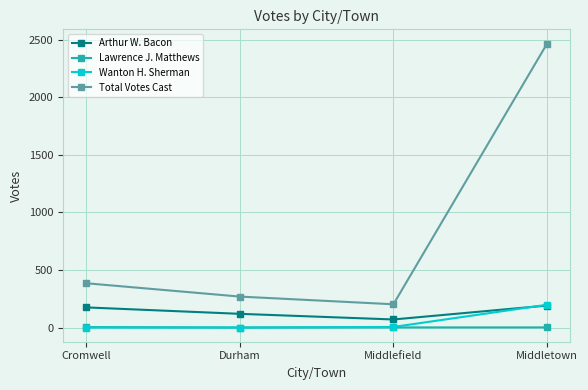

How many values in the Lawrence J. Matthews series are below 1?

1